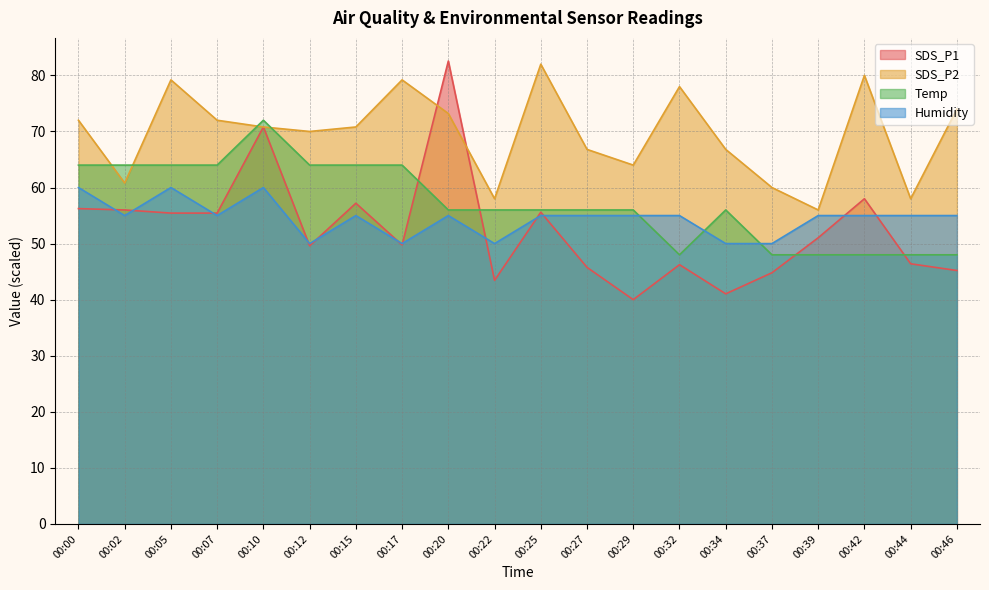

How many distinct data groups are displayed?

4